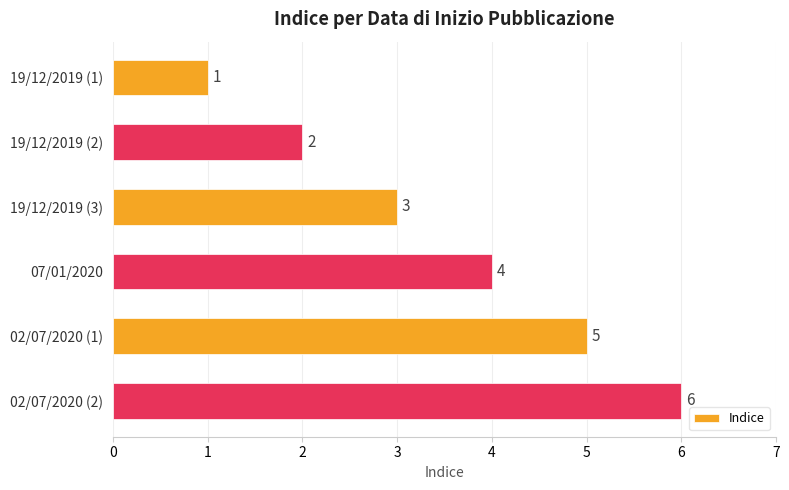

How many values are between 2 and 5?

4